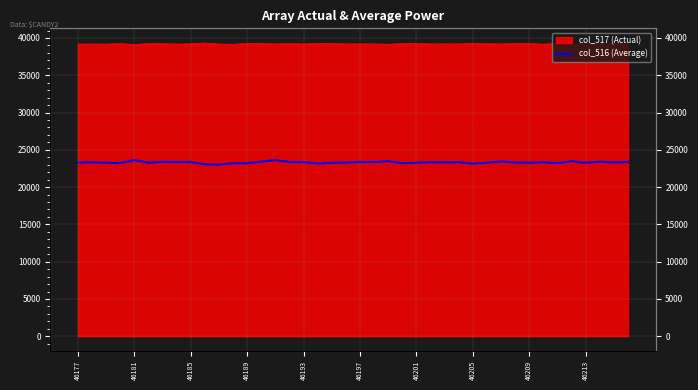

How many values exceed 23323?

19